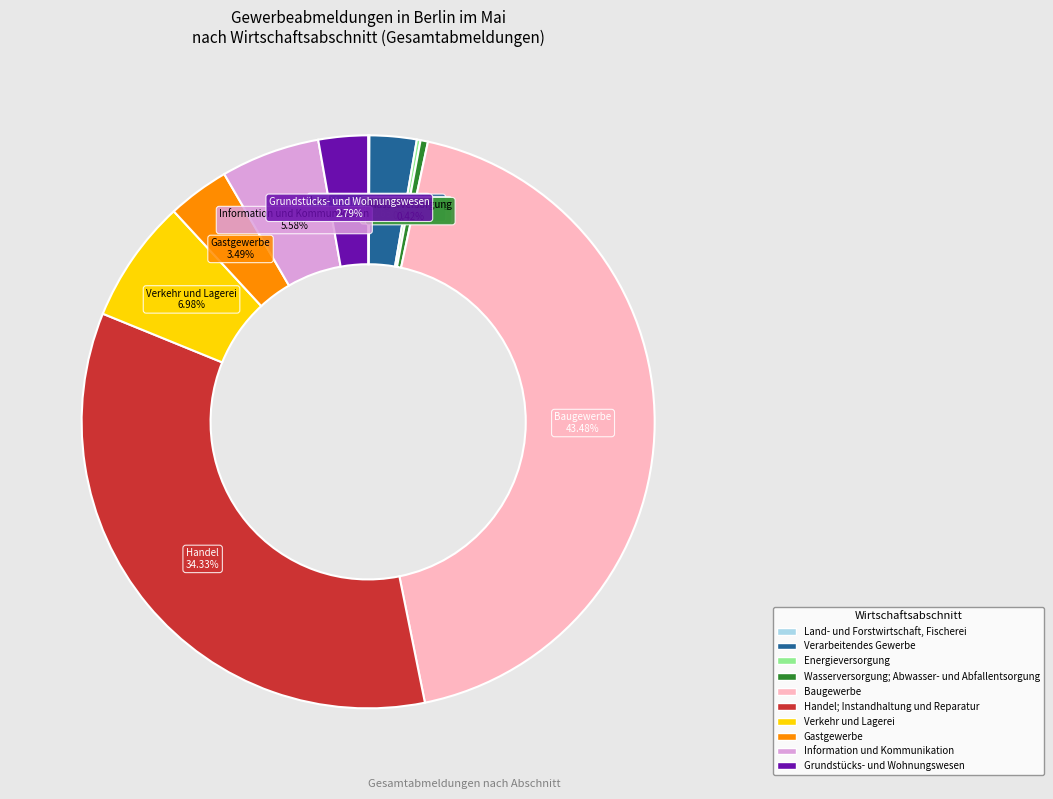

Does Gastgewerbe account for over 50% of the chart?

No